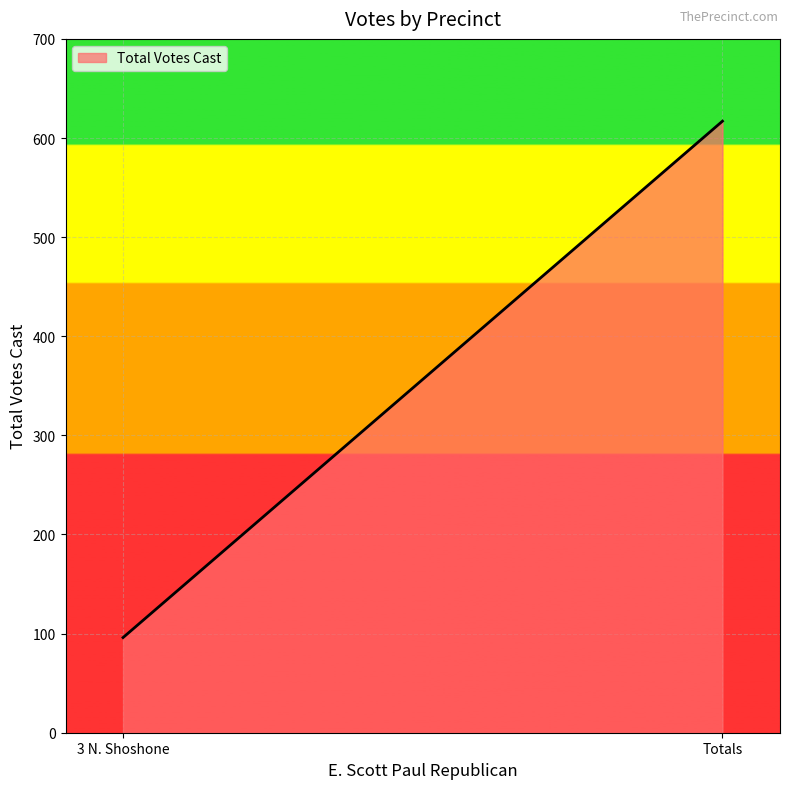

What is the average value?

356